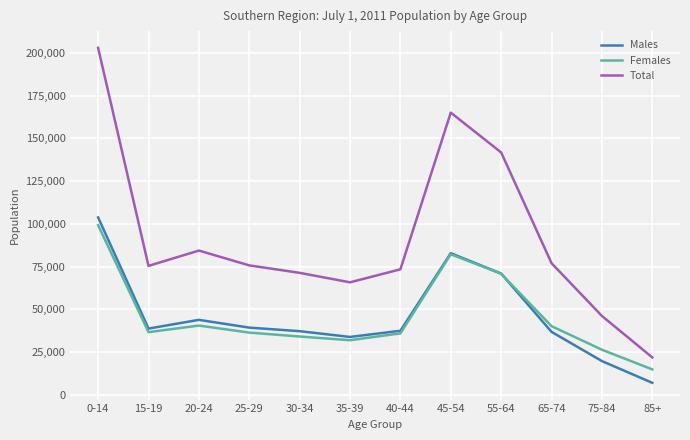

What is the difference between the second highest and minimum values in the Females series?

67354